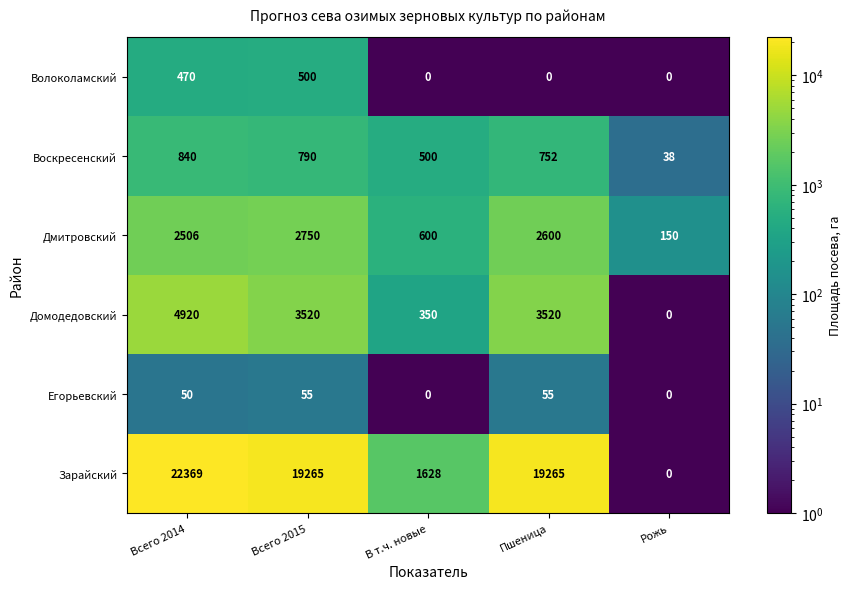

What is the sum of the Дмитровский values at В т.ч. новые and Всего 2014?

3106